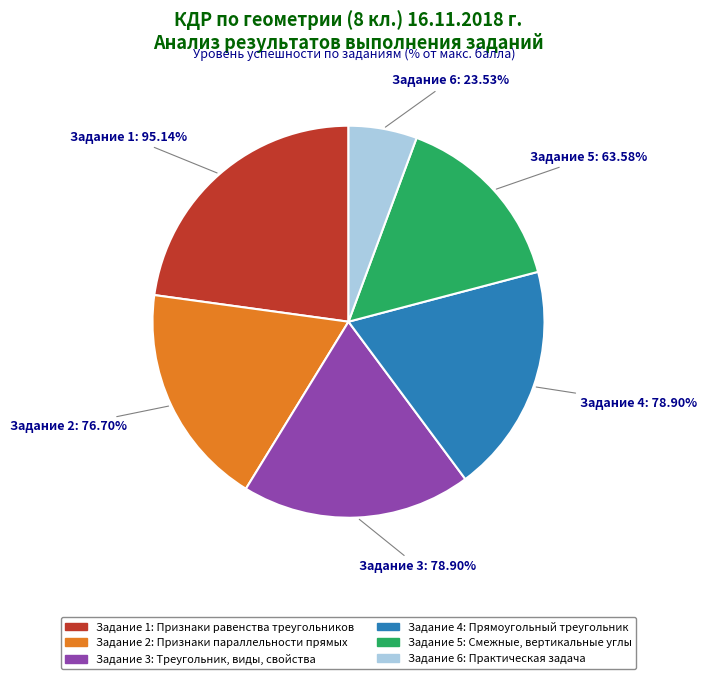

Is Смежные, вертикальные углы the majority of the pie?

No